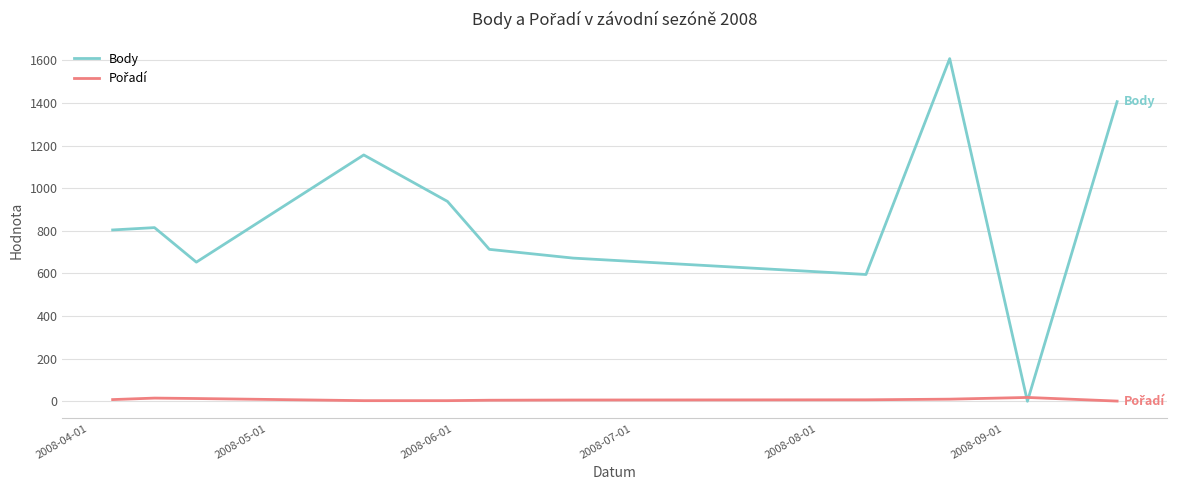

What is the maximum value shown in the chart?

1608